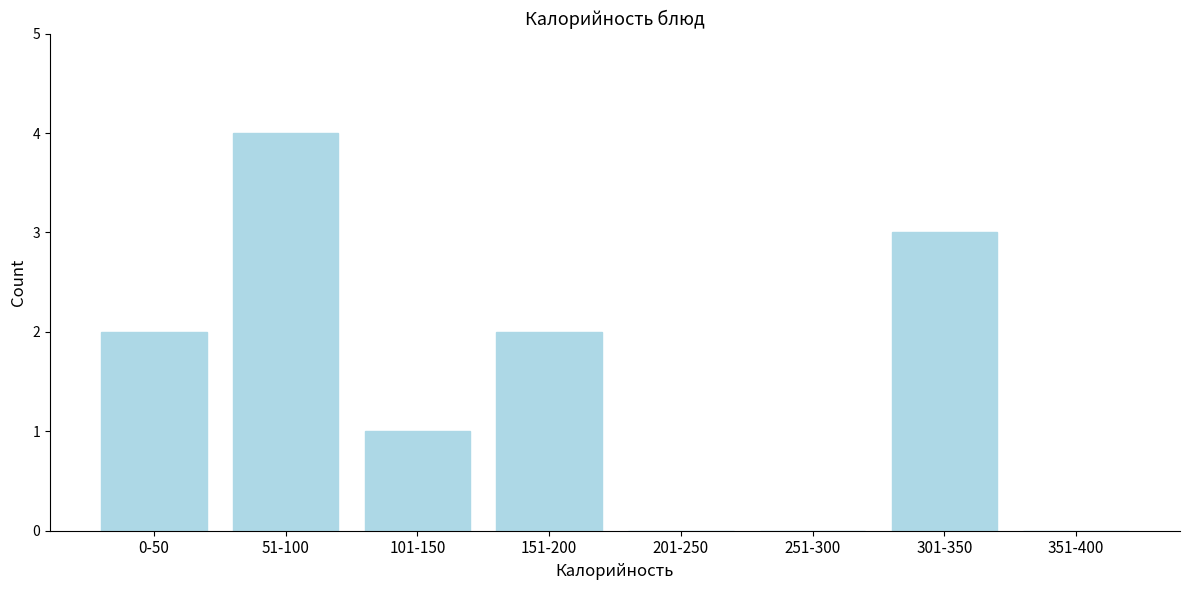

Reading right to left, transcribe all the data shown in this chart.

351-400=0	301-350=3	251-300=0	201-250=0	151-200=2	101-150=1	51-100=4	0-50=2